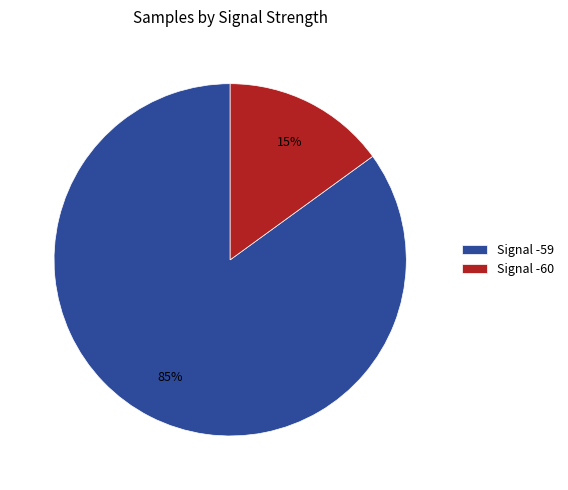

How many segments does this pie chart have?

2